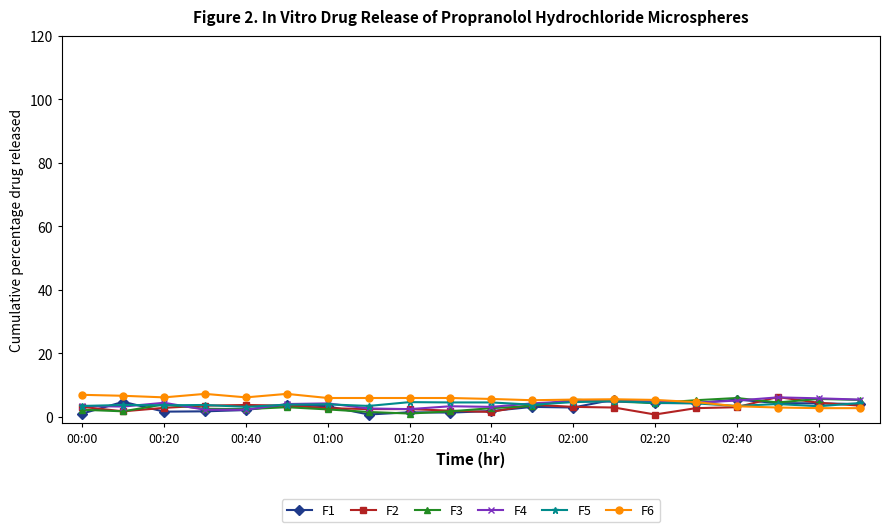

Does the chart have visible grid lines?

No